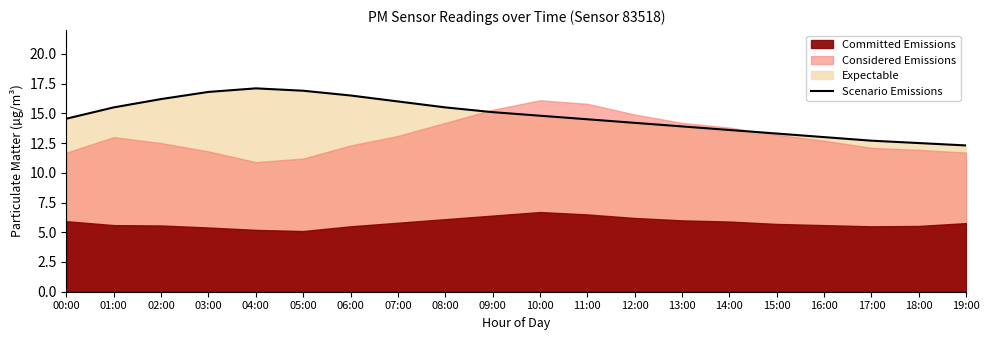

How many interior local peaks (higher than both neighbors) does the data have?

1